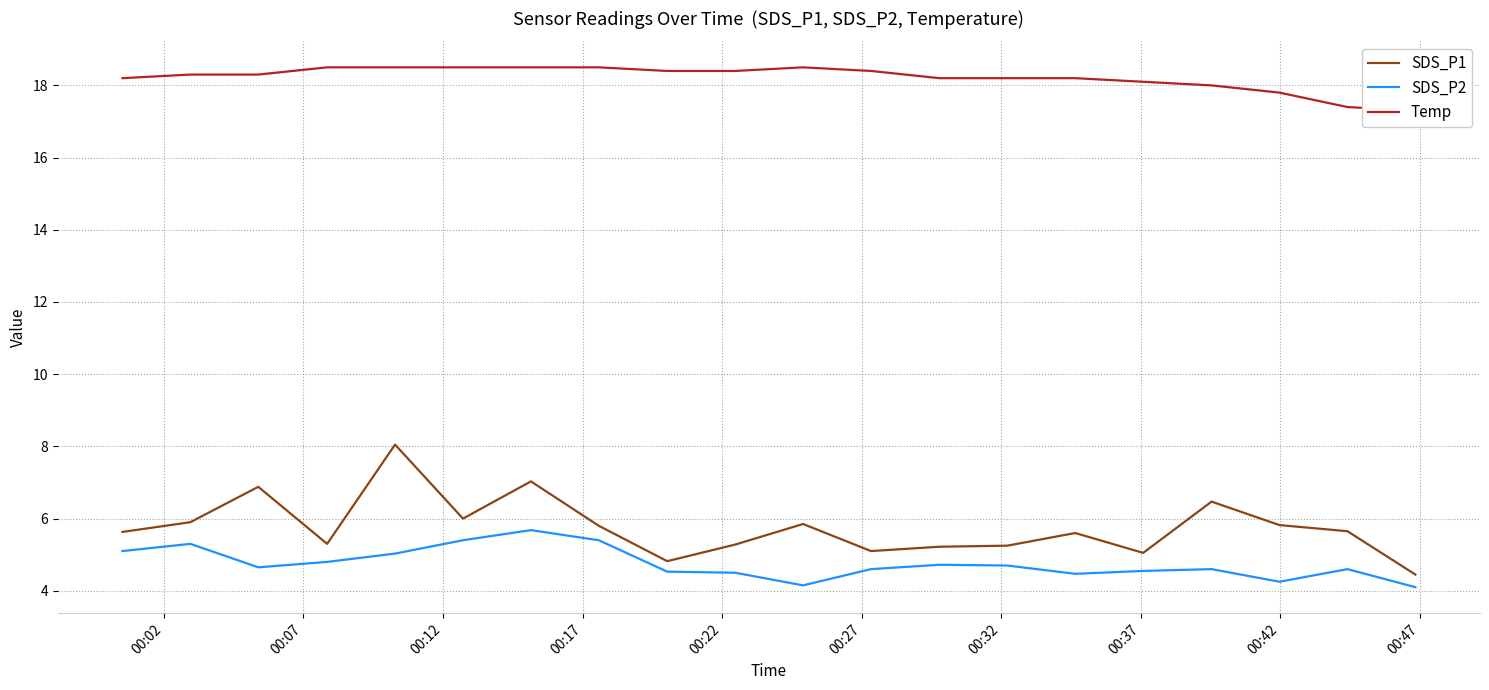

What is the maximum value for SDS_P2?

5.7